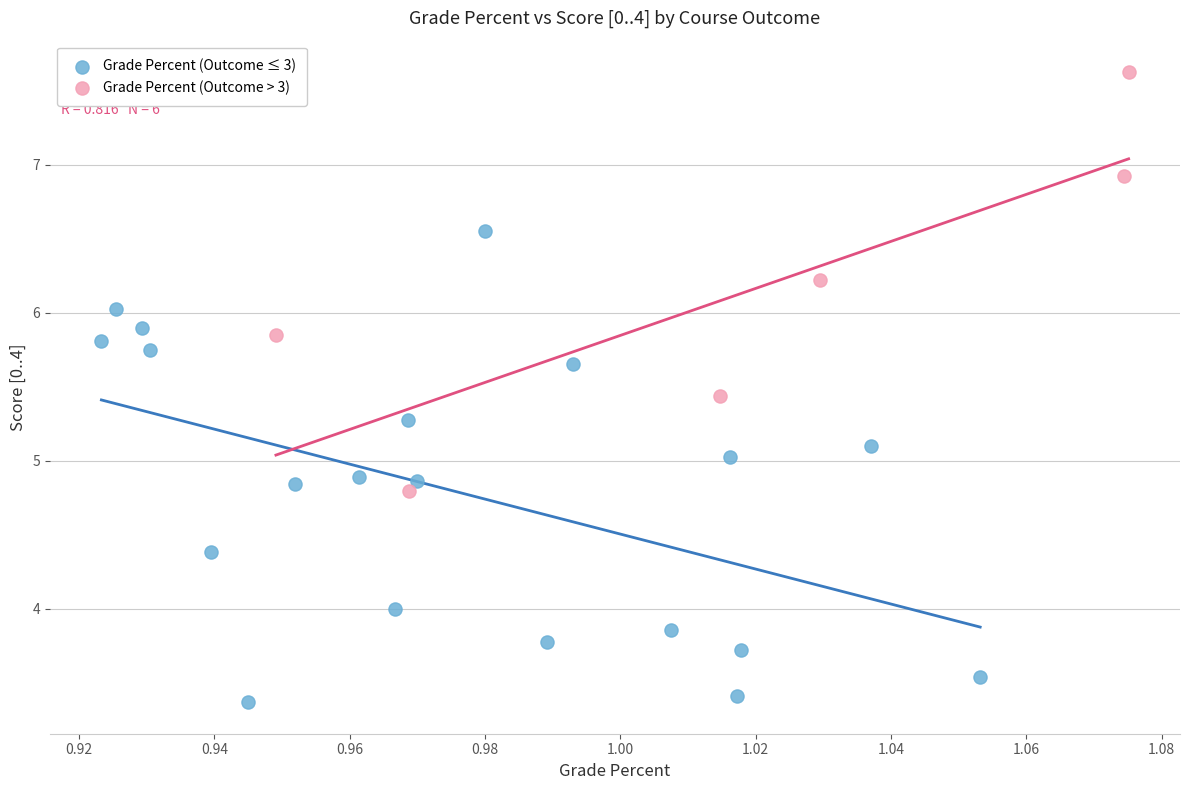

What are all the series names shown in the legend?

Grade Percent (Outcome ≤ 3), Grade Percent (Outcome > 3)